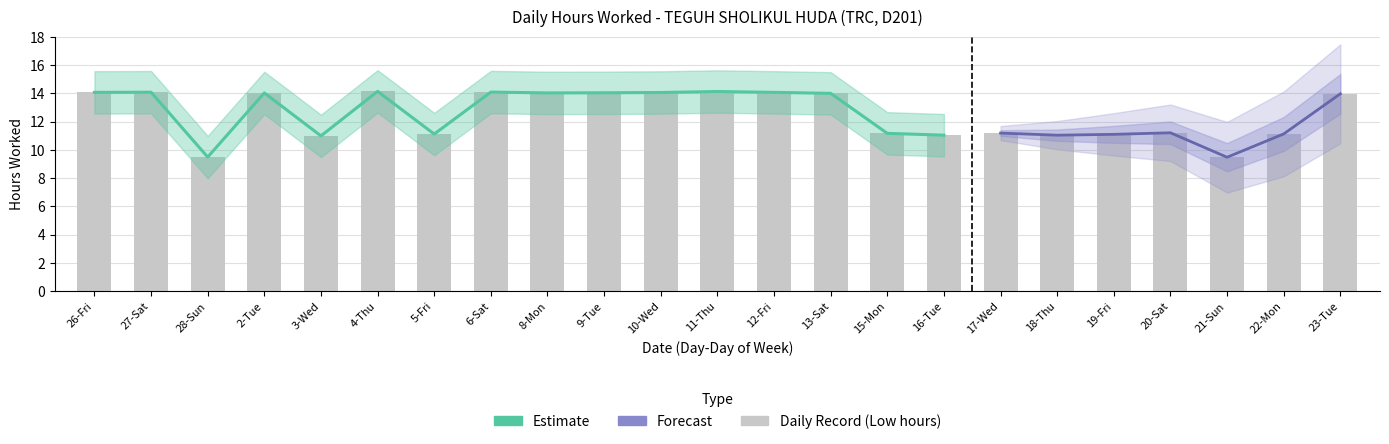

What is the sum of all values?

287.7